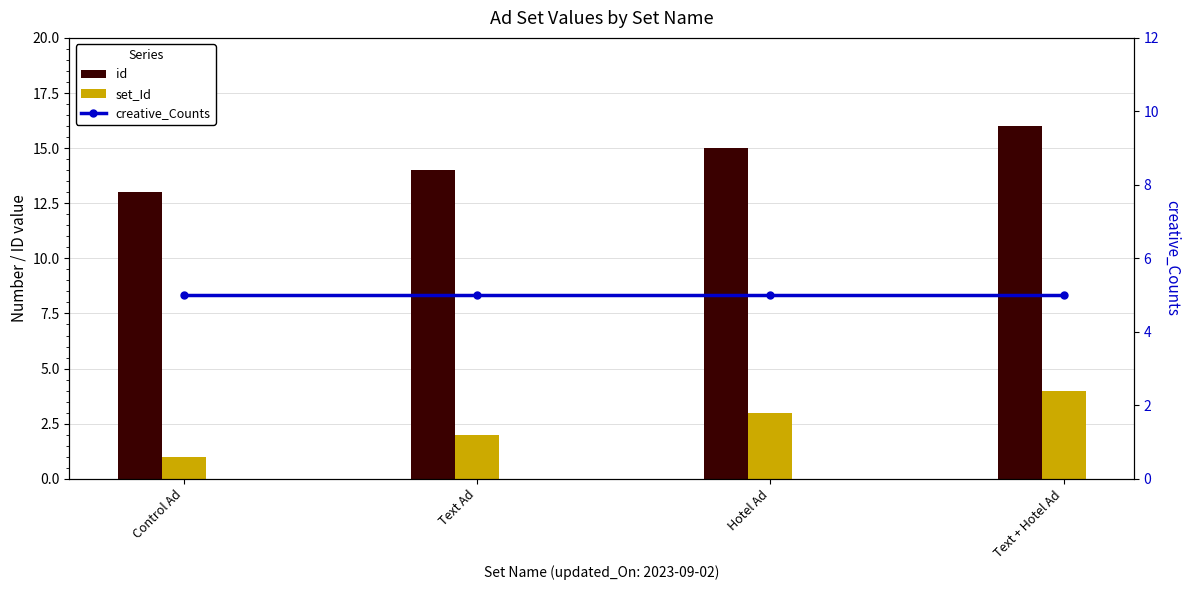

List the series in order of their overall mean, lowest first.

set_Id, creative_Counts, id